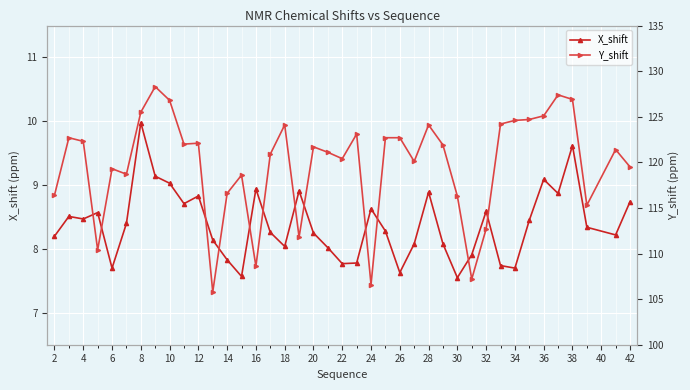

What is the greatest value displayed?

128.3